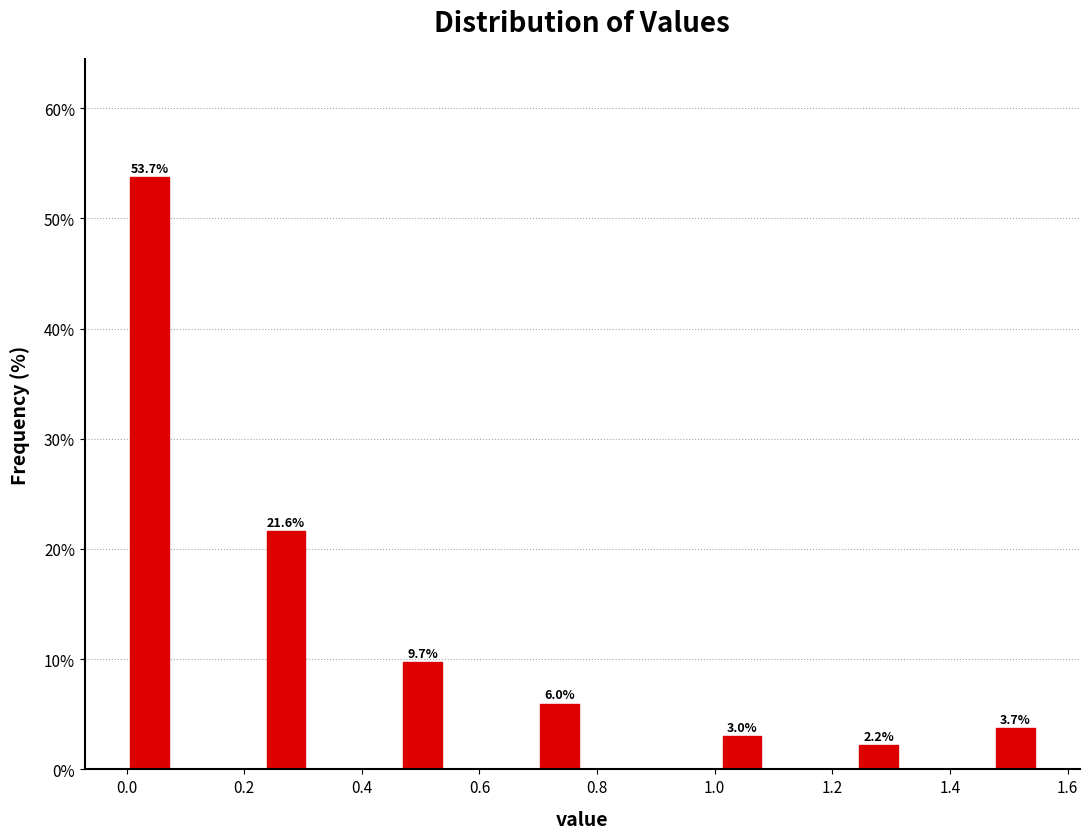

Read against the x-axis, roughly where is the centre of the tallest bar?

0.04